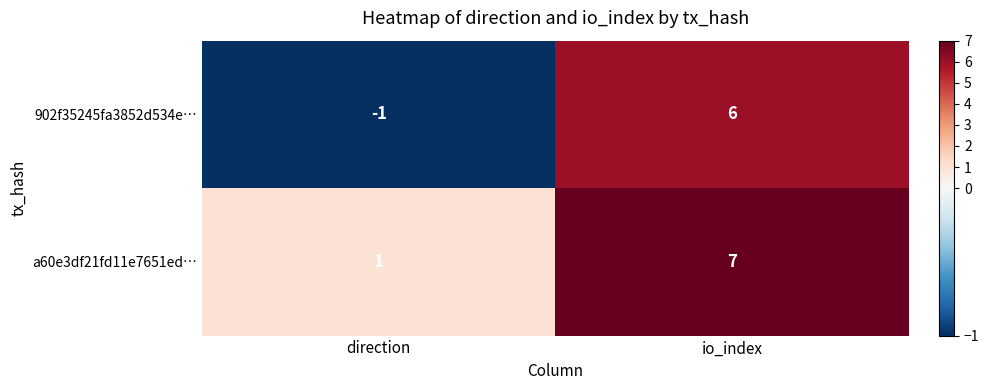

At which label does 902f35245fa3852d534e… reach its peak?

io_index